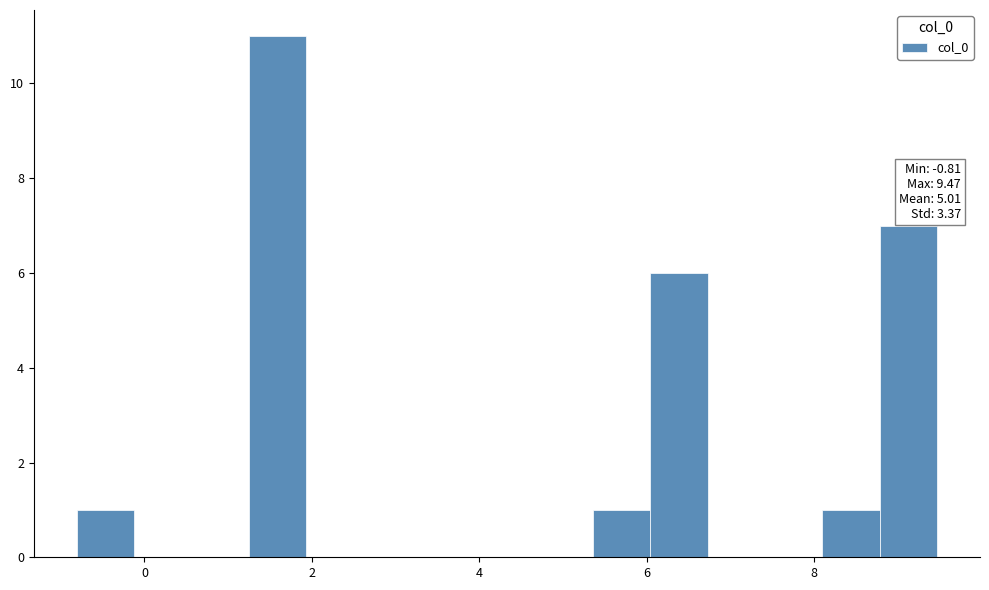

Read against the x-axis, roughly where is the centre of the tallest bar?

1.6